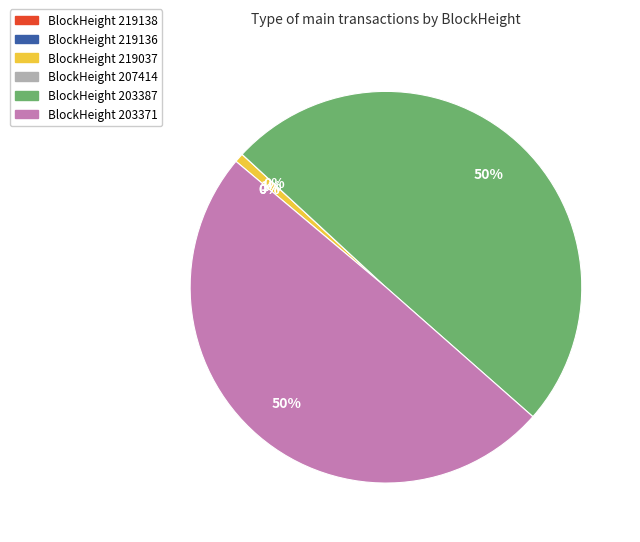

To the nearest percent, what is the combined percentage of 207414 and 203371?

50%